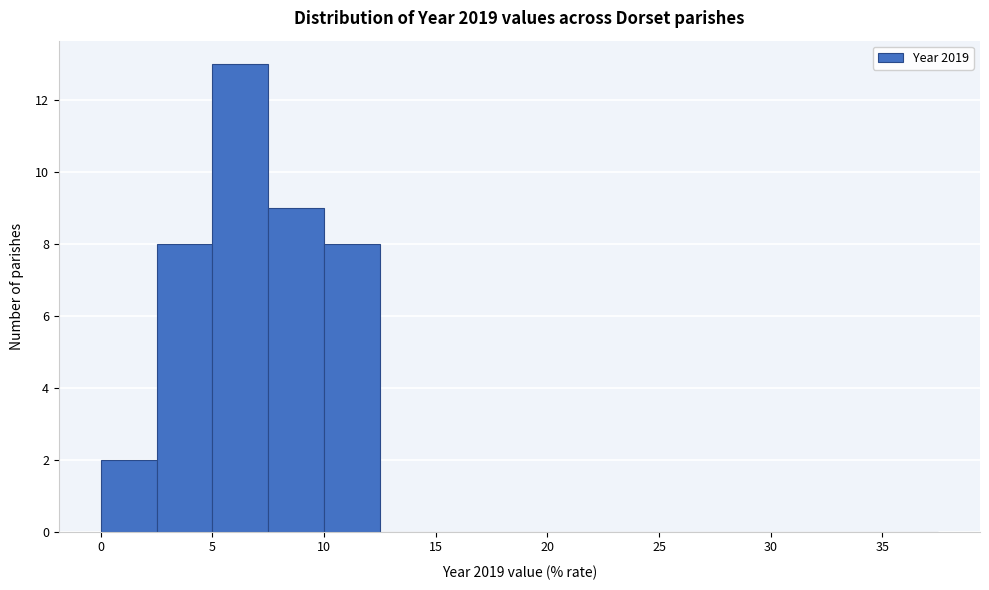

Reading left to right, list every bar in this chart as the range it spans on the x-axis followed by its height. The values are not printed on the chart, so give them approximately, as read against the axis.

0.0 to 2.5: 2
2.5 to 5.0: 8
5.0 to 7.5: 13
7.5 to 10.0: 9
10.0 to 12.5: 8
12.5 to 15.0: 0
15.0 to 17.5: 0
17.5 to 20.0: 0
20.0 to 22.5: 0
22.5 to 25.0: 0
25.0 to 27.5: 0
27.5 to 30.0: 0
30.0 to 32.5: 0
32.5 to 35.0: 0
35.0 to 37.5: 0